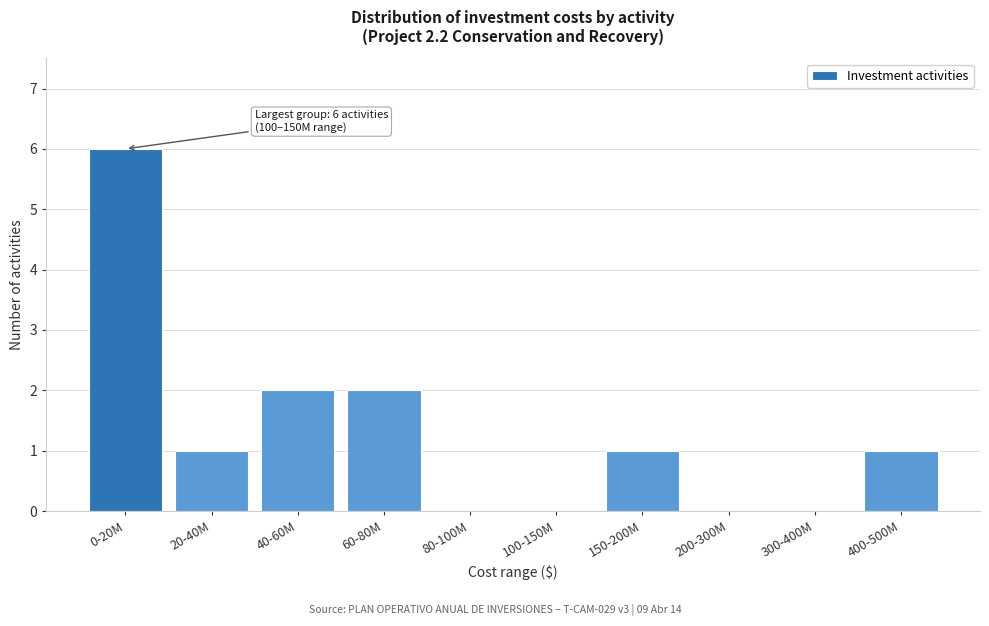

Reading right to left, what are all the values shown in this chart?

400-500M=1	300-400M=0	200-300M=0	150-200M=1	100-150M=0	80-100M=0	60-80M=2	40-60M=2	20-40M=1	0-20M=6